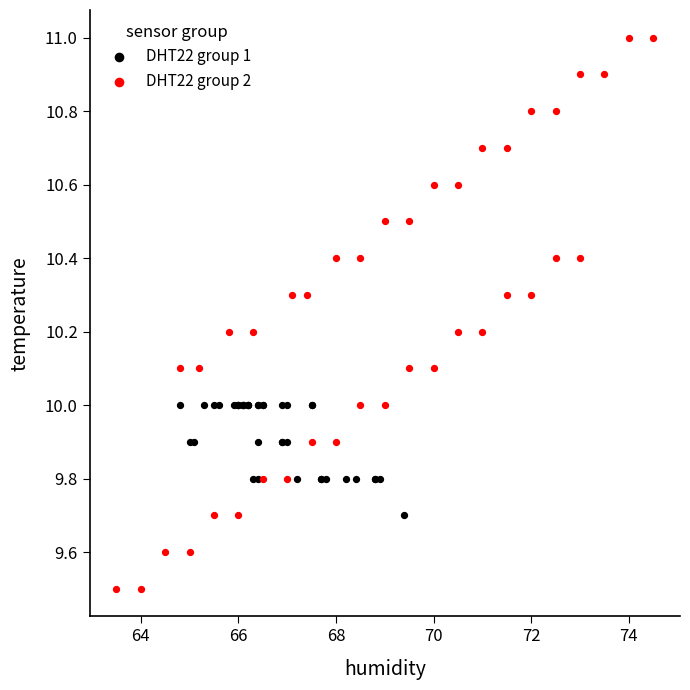

Which series has the widest spread of Y values?

DHT22 group 2